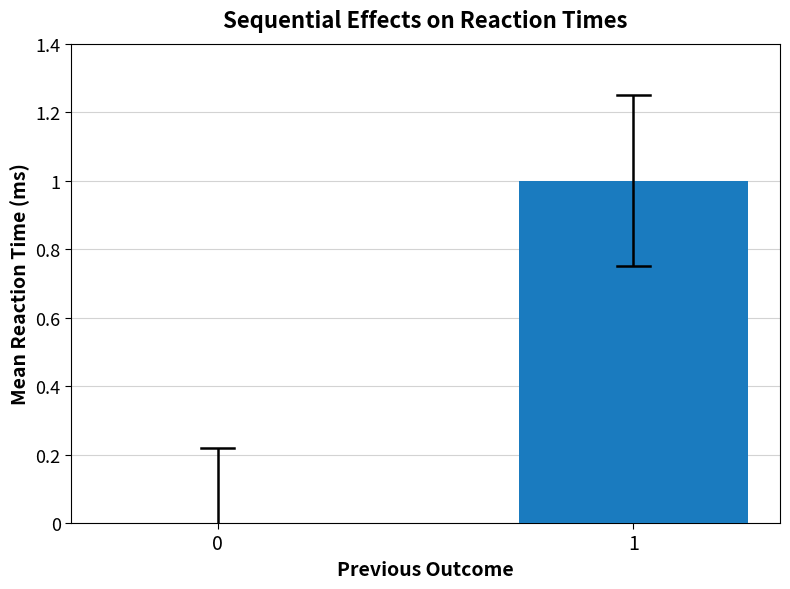

Reading right to left, what are all the values shown in this chart?

1	0